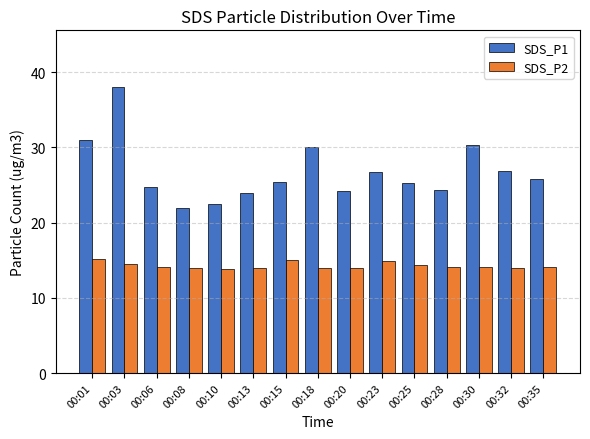

What are all the series names shown in the legend?

SDS_P1, SDS_P2